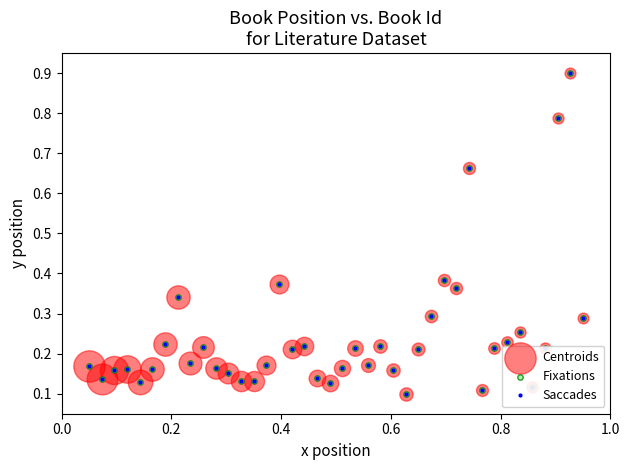

True or false: there are more than 1 points higher than both neighbors.

True